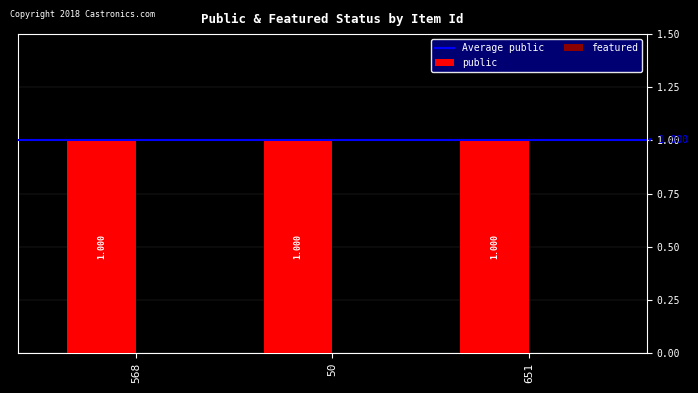

What is the label of the 2nd bar from the left?

50